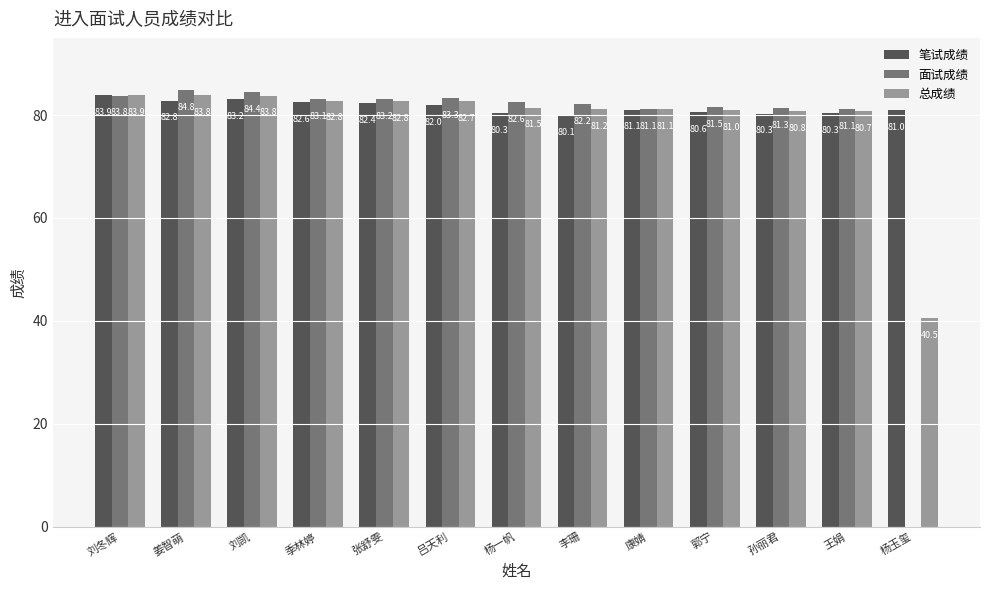

Reading left to right, what are all the values shown in this chart?

笔试成绩: 刘冬辉=83.9	姜智萌=82.8	刘凯=83.2	季林婷=82.6	张舒雯=82.4	吕天利=82.0	杨一帆=80.3	李珊=80.1	康婧=81.1	郭宁=80.6	孙丽君=80.3	王娟=80.3	杨玉玺=81.0
面试成绩: 刘冬辉=83.8	姜智萌=84.8	刘凯=84.4	季林婷=83.1	张舒雯=83.2	吕天利=83.3	杨一帆=82.6	李珊=82.2	康婧=81.1	郭宁=81.5	孙丽君=81.3	王娟=81.1	杨玉玺=0.0
总成绩: 刘冬辉=83.9	姜智萌=83.8	刘凯=83.8	季林婷=82.8	张舒雯=82.8	吕天利=82.7	杨一帆=81.5	李珊=81.2	康婧=81.1	郭宁=81.0	孙丽君=80.8	王娟=80.7	杨玉玺=40.5